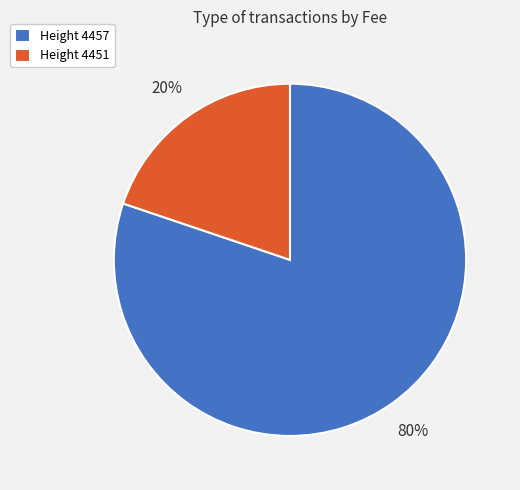

Which slice is the smallest?

Height 4451